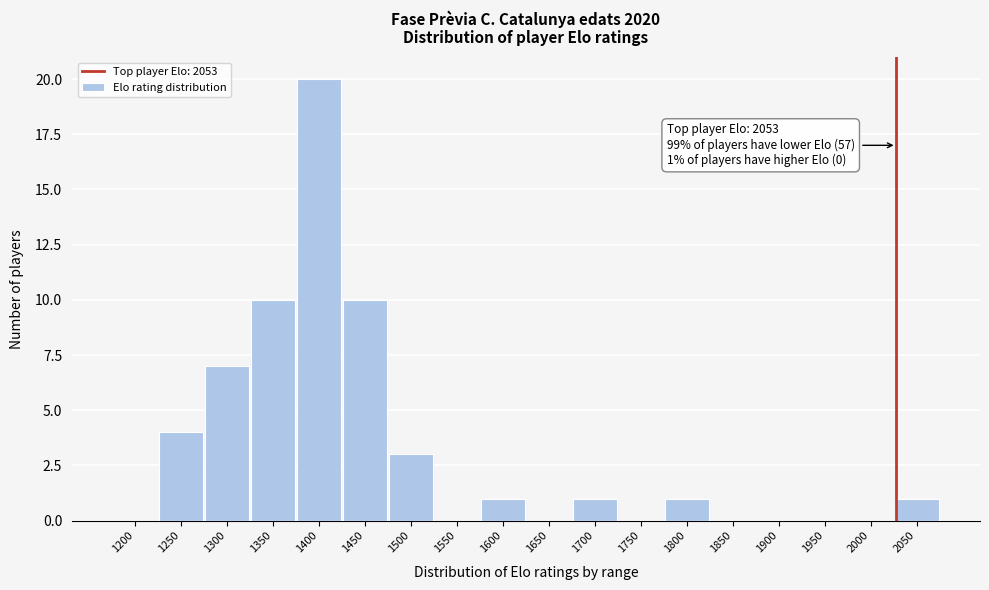

Reading left to right, list all the values displayed in this chart.

1200=0	1250=4	1300=7	1350=10	1400=20	1450=10	1500=3	1550=0	1600=1	1650=0	1700=1	1750=0	1800=1	1850=0	1900=0	1950=0	2000=0	2050=1